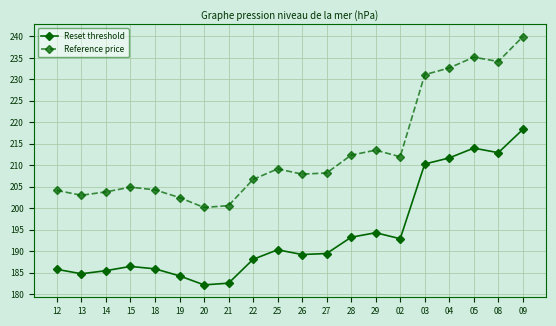

How many distinct data groups are displayed?

2